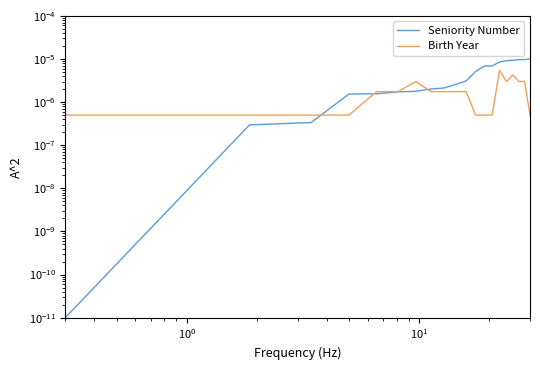

How many lines are shown in the chart?

2